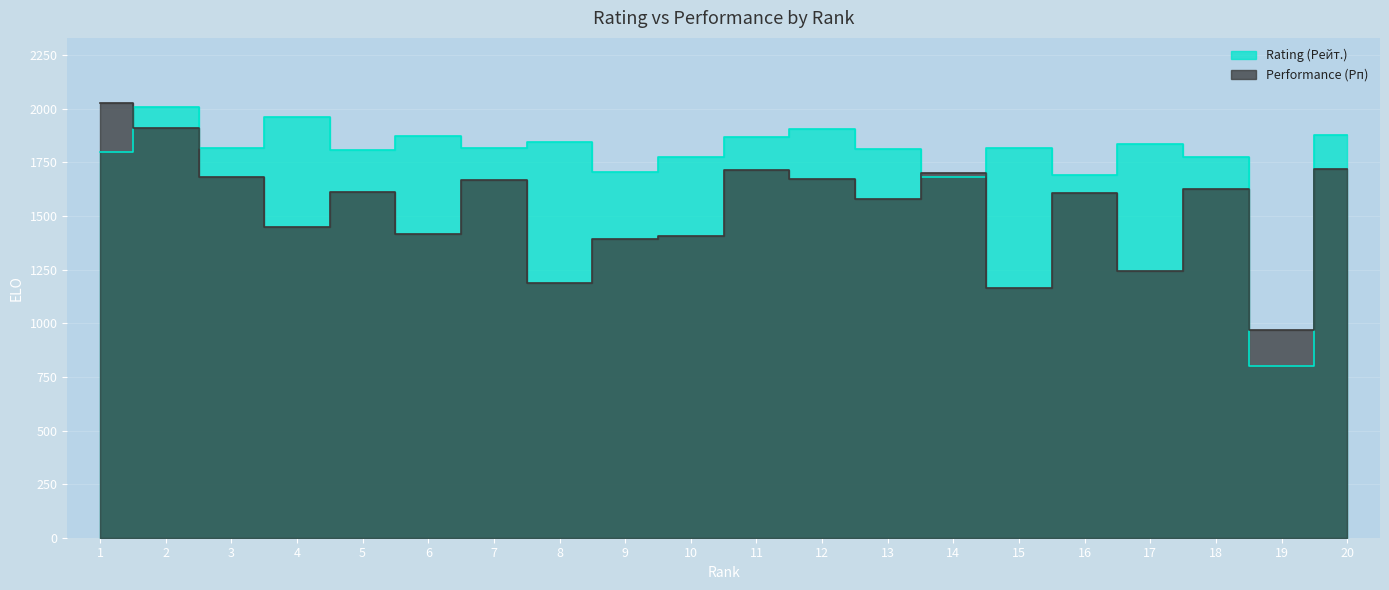

What is the approximate value of Performance (Рп) at 12, to the nearest 100?

1700